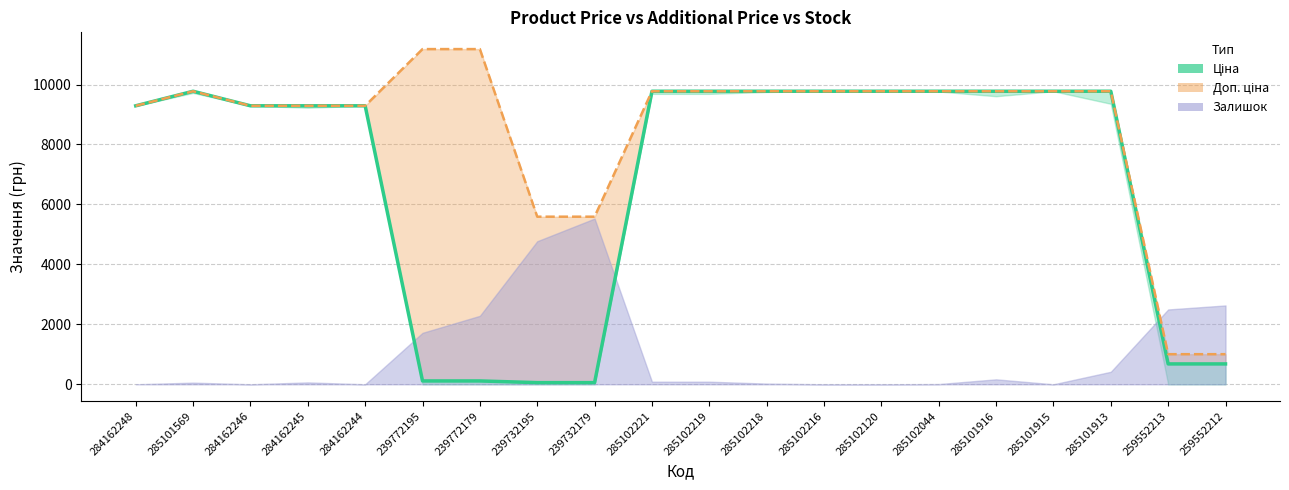

Where does the Ціна series first go above 9775?

285101569